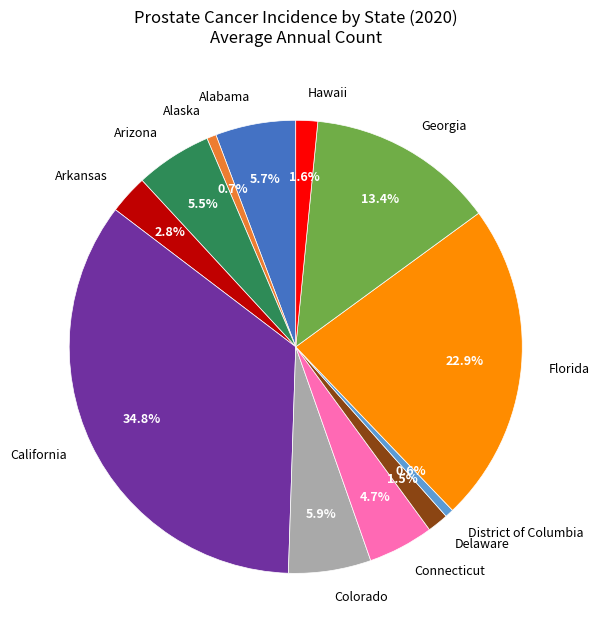

How many slices are in this pie chart?

12